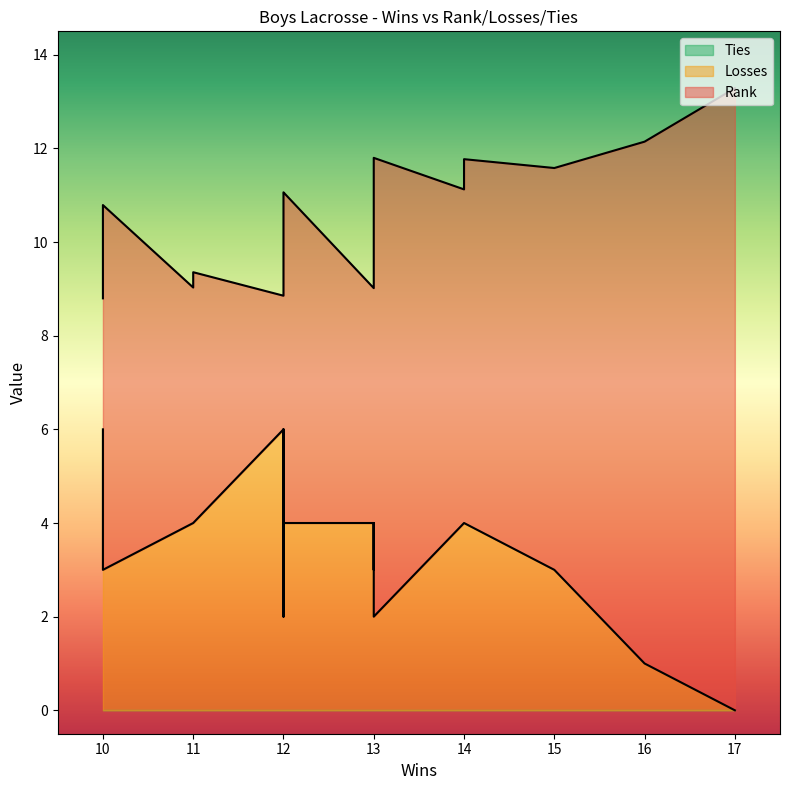

True or false: Rank and Losses intersect in this chart.

False